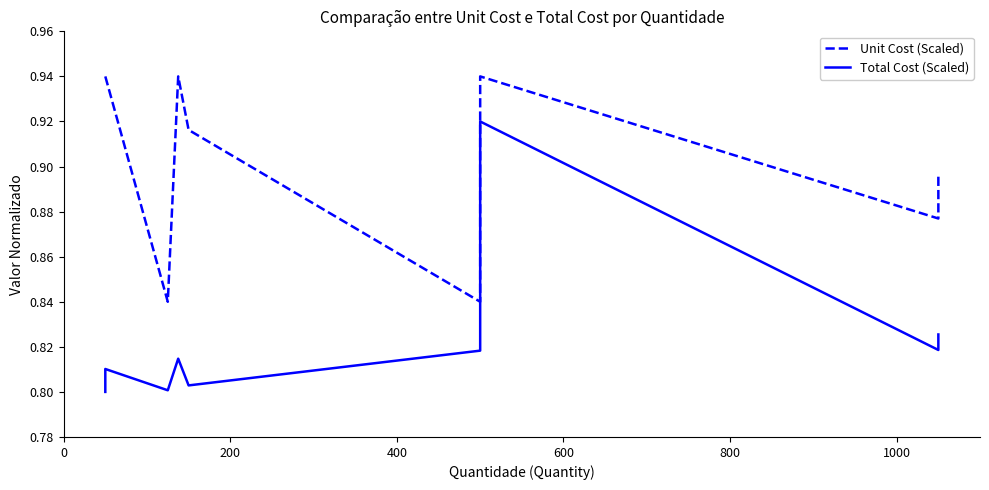

What is the lowest value of the Total Cost (Scaled) series?

0.8